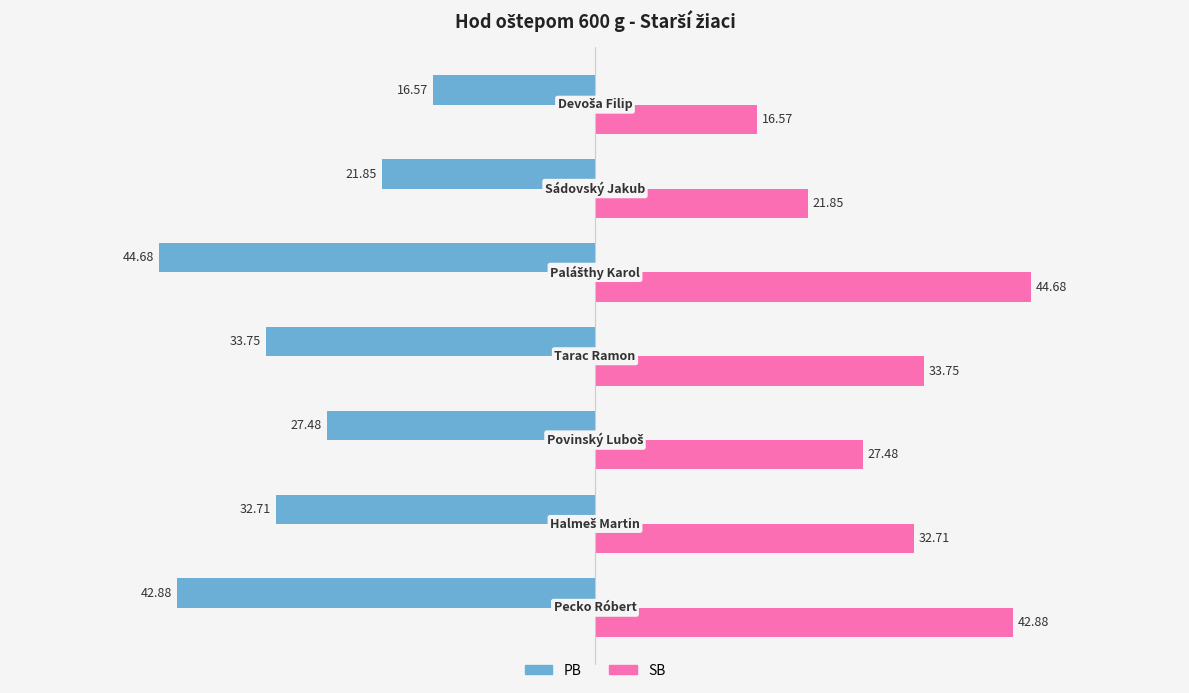

What are all the series names shown in the legend?

PB, SB